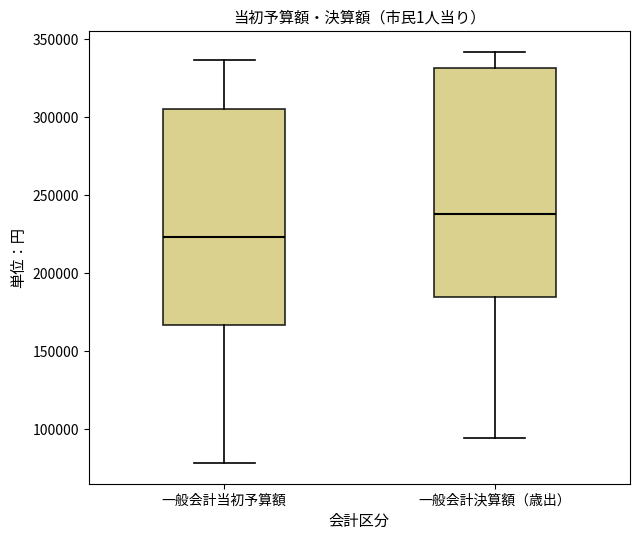

Which box is the tallest, from its lower edge to its upper edge?

一般会計決算額（歳出）